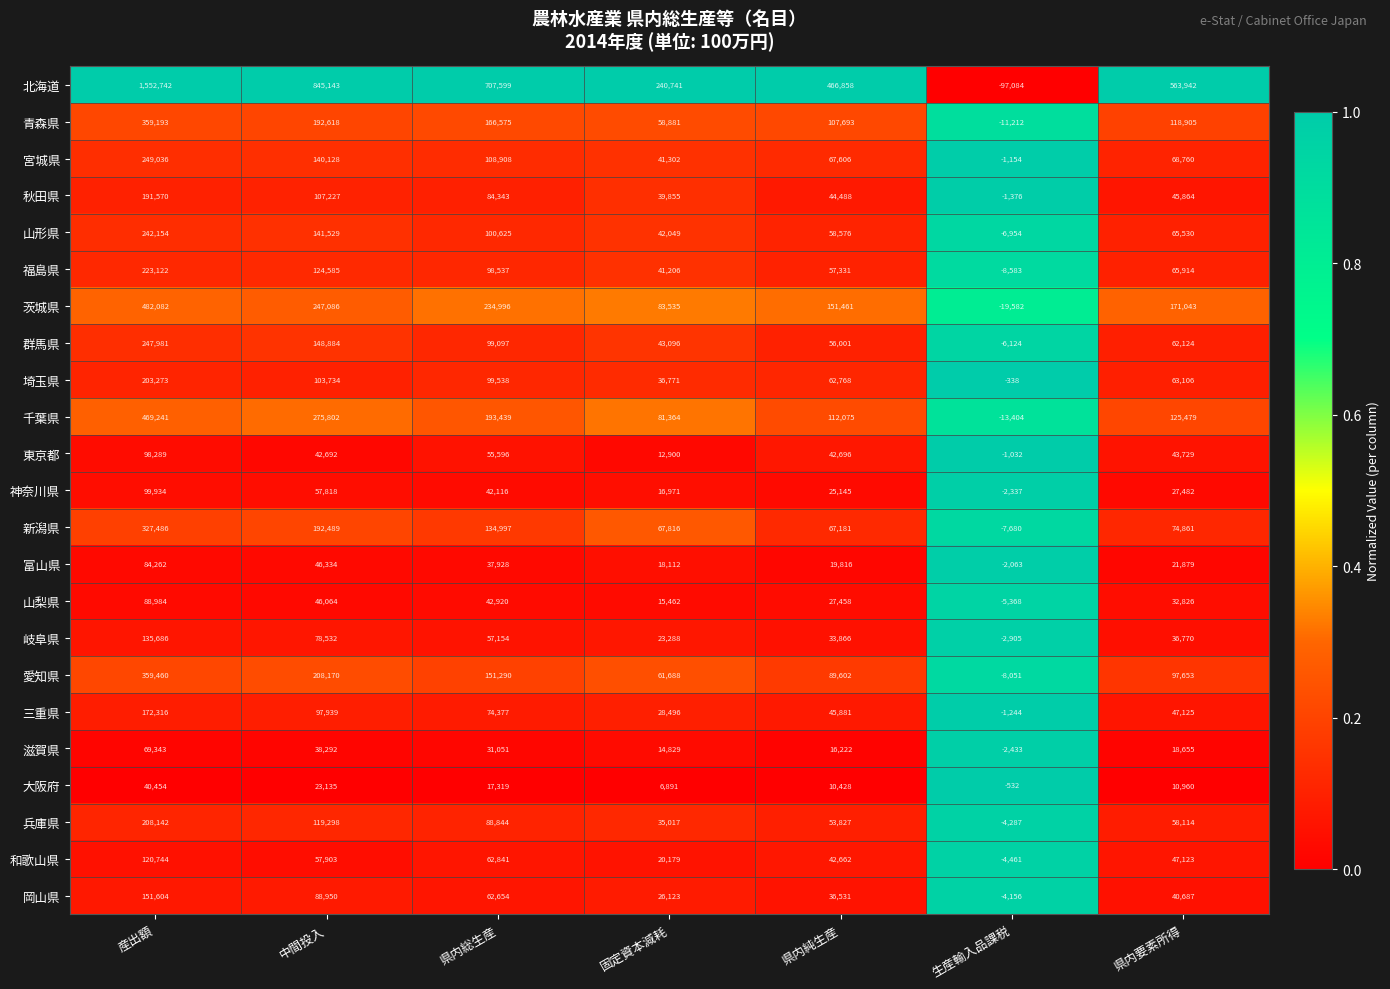

At which label is 神奈川県 closest to 48798?

県内総生産